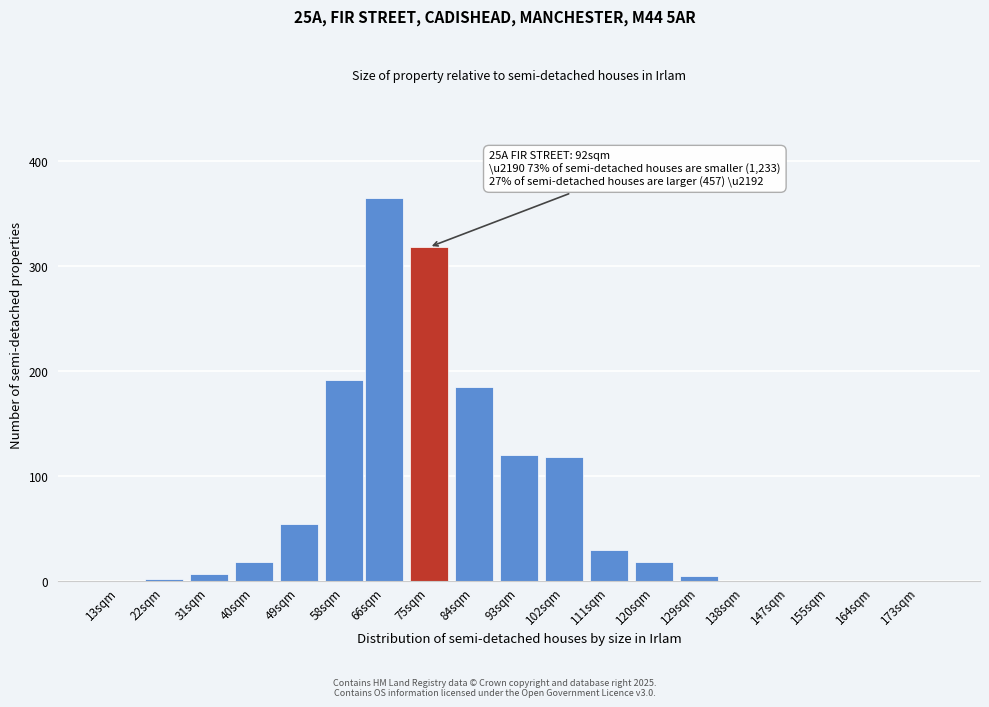

Reading left to right, extract all data points from this chart.

13sqm=0	22sqm=2	31sqm=7	40sqm=18	49sqm=55	58sqm=192	66sqm=365	75sqm=318	84sqm=185	93sqm=120	102sqm=118	111sqm=30	120sqm=18	129sqm=5	138sqm=0	147sqm=0	155sqm=0	164sqm=0	173sqm=0